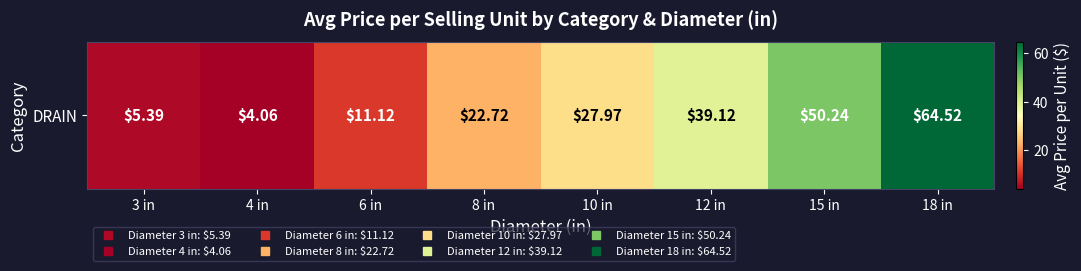

Between 18 in and 15 in, which is larger?

18 in